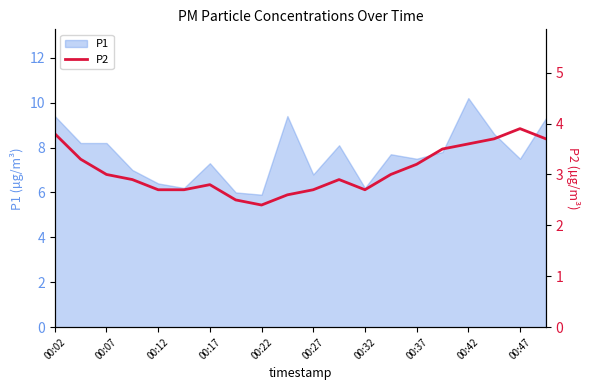

Is it true that P1 equals 16.6 at 00:42?

False